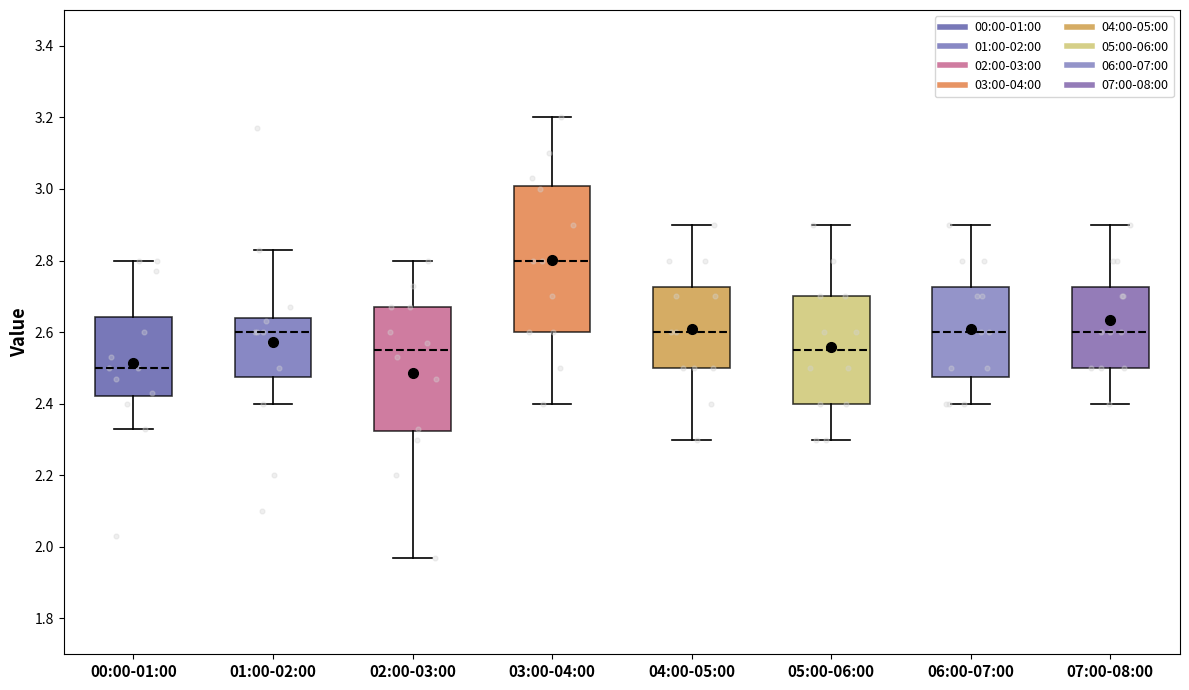

Reading left to right, transcribe this box plot: for each box, give where its median line is, the range the box spans, and where its two whiskers end, as read against the y-axis. The values are not printed on the chart, so give them approximately, as read against the axis.

00:00-01:00: median 2.50, box 2.42 to 2.64, whiskers 2.34 to 2.80
01:00-02:00: median 2.60, box 2.48 to 2.64, whiskers 2.40 to 2.84
02:00-03:00: median 2.56, box 2.32 to 2.68, whiskers 1.98 to 2.80
03:00-04:00: median 2.80, box 2.60 to 3.00, whiskers 2.40 to 3.20
04:00-05:00: median 2.60, box 2.50 to 2.72, whiskers 2.30 to 2.90
05:00-06:00: median 2.56, box 2.40 to 2.70, whiskers 2.30 to 2.90
06:00-07:00: median 2.60, box 2.48 to 2.72, whiskers 2.40 to 2.90
07:00-08:00: median 2.60, box 2.50 to 2.72, whiskers 2.40 to 2.90